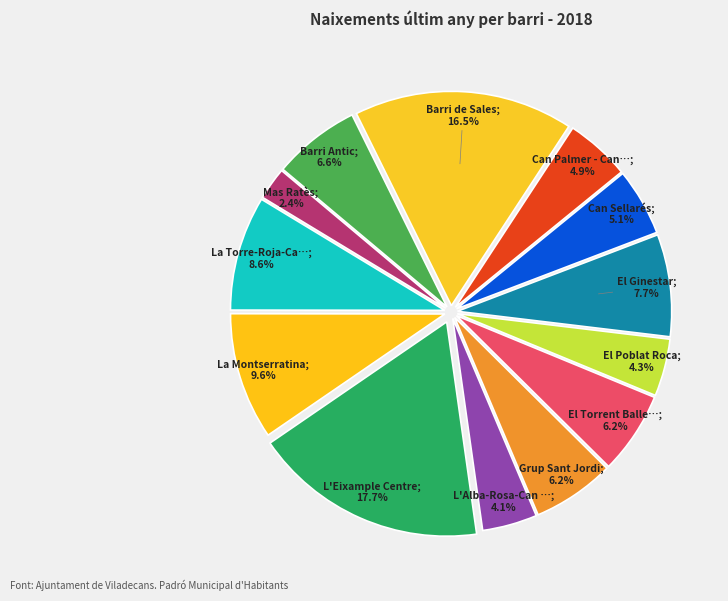

Rank the categories by value from highest to lowest.

L'Eixample Centre, Barri de Sales, La Montserratina, La Torre-Roja-Campreciós, El Ginestar, Barri Antic, El Torrent Ballester, Grup Sant Jordi, Can Sellarés, Can Palmer - Can Batllori, El Poblat Roca, L'Alba-Rosa-Can Guardiola, Mas Ratès